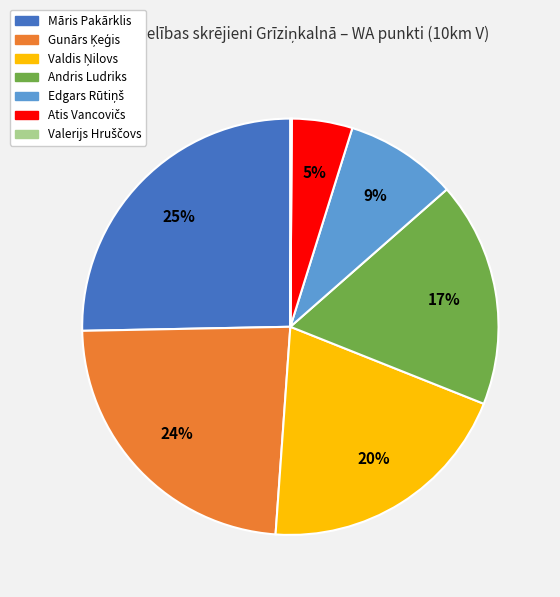

To the nearest percent, what is the difference between the largest and smallest slice percentages?

25%